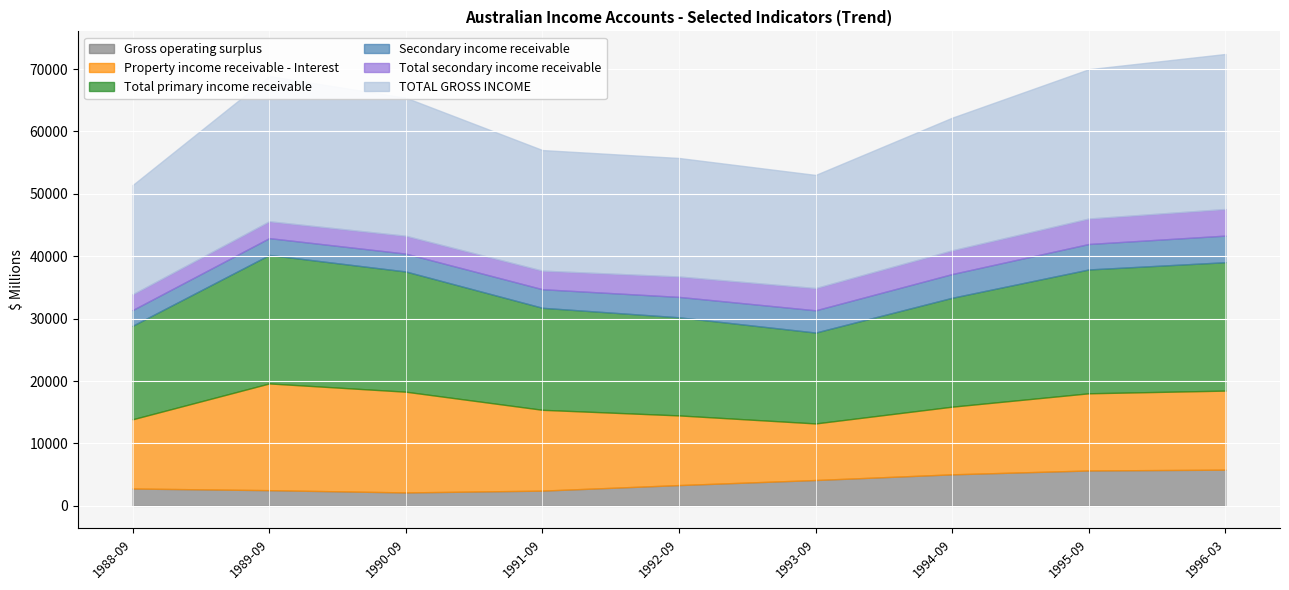

True or false: Total secondary income receivable and Property income receivable - Interest cross at least once.

False